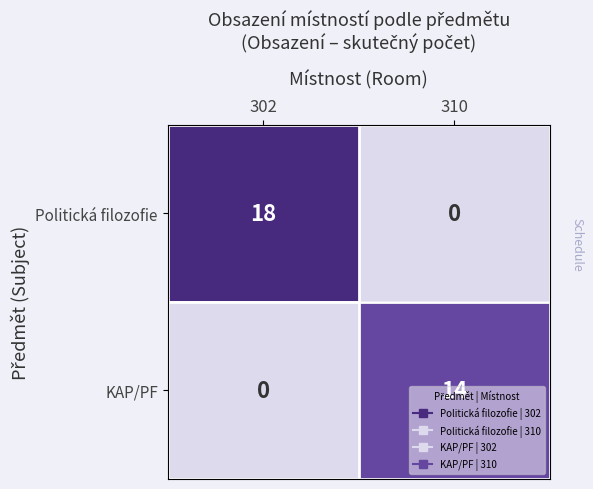

What value does the Politická filozofie series have at 302, to the nearest 5?

20